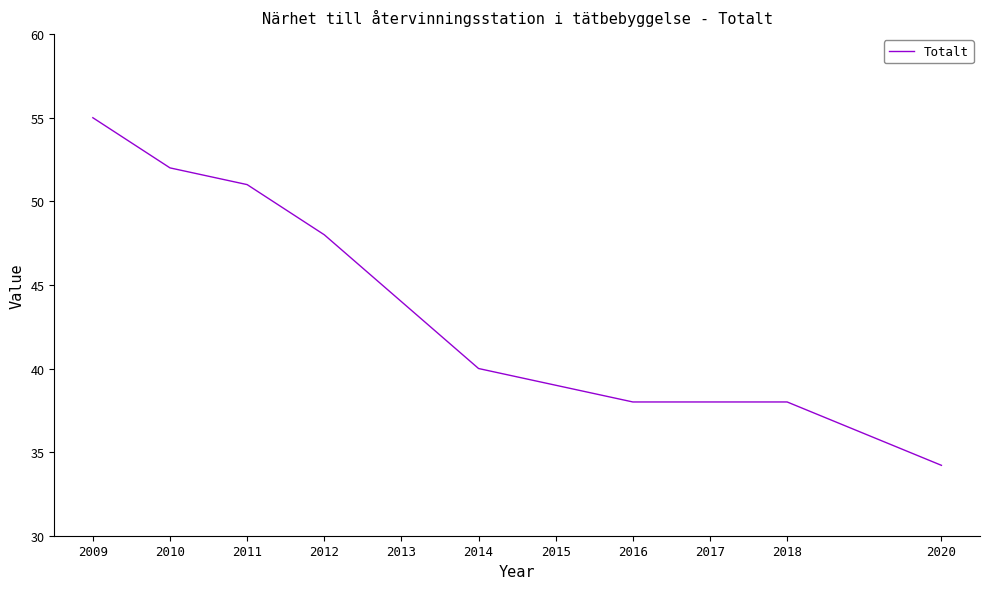

Between 2010 and 2020, which is larger?

2010